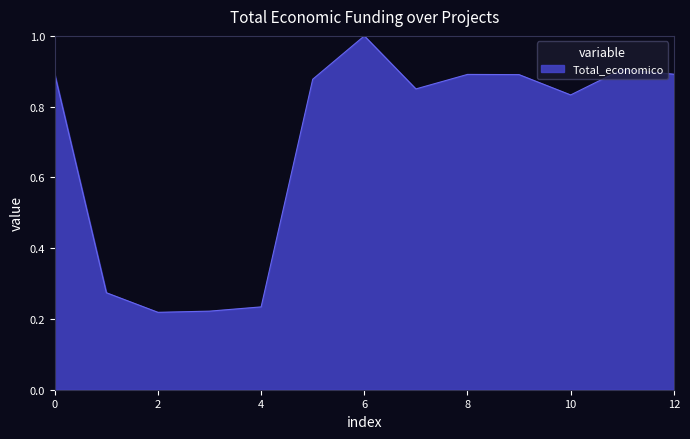

What is the maximum value shown in the chart?

1.0